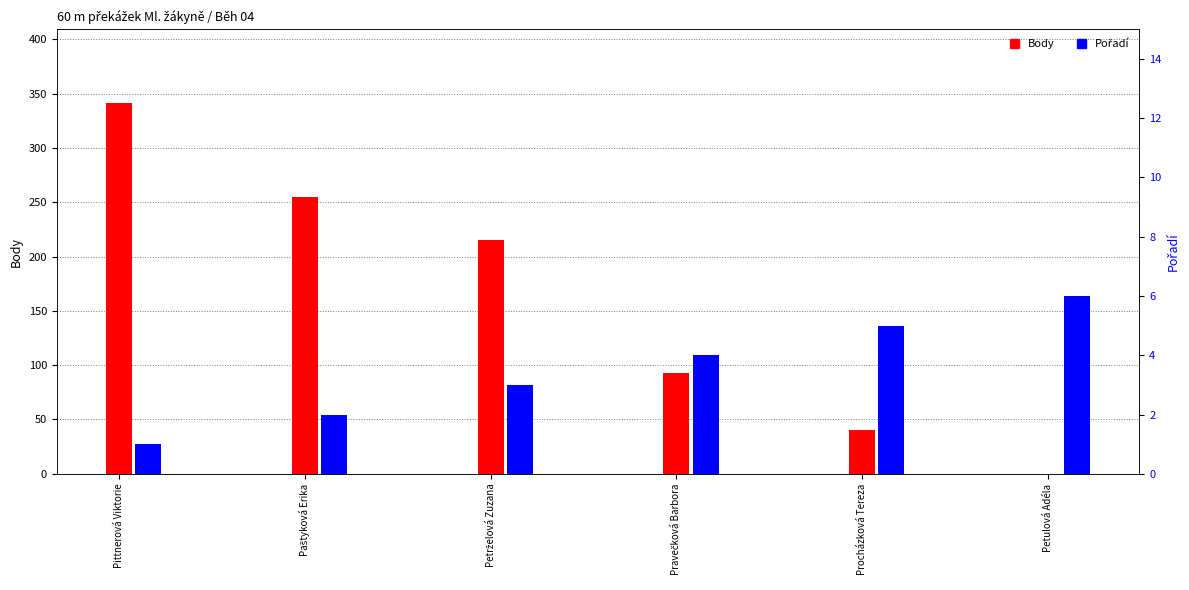

What is the total value across all series at Pittnerová Viktorie?

342